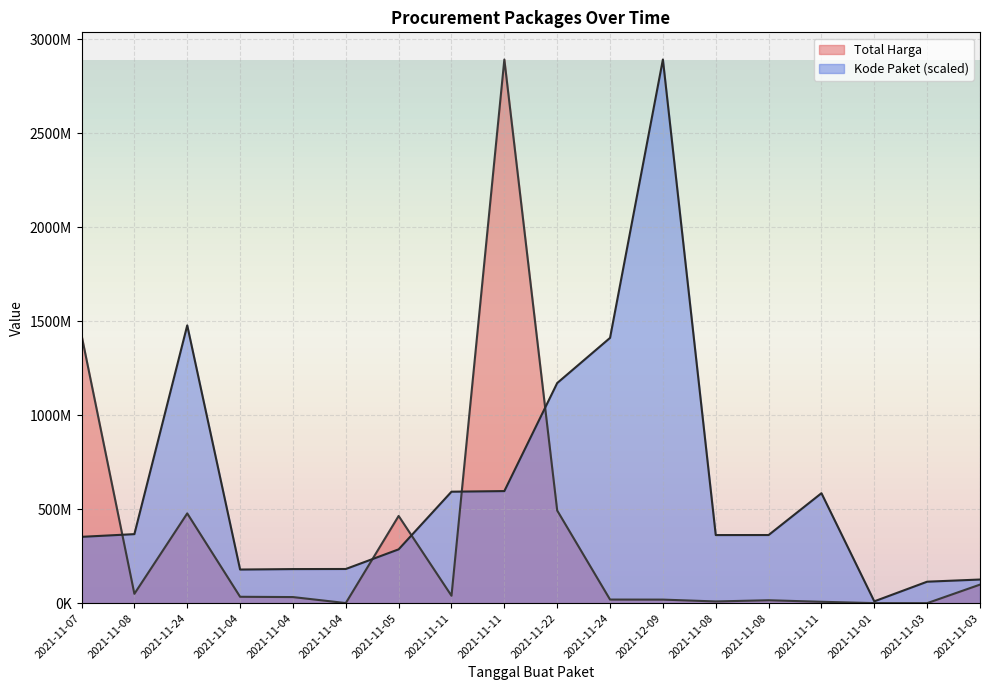

How many data points in Total Harga are above 34000000?

8